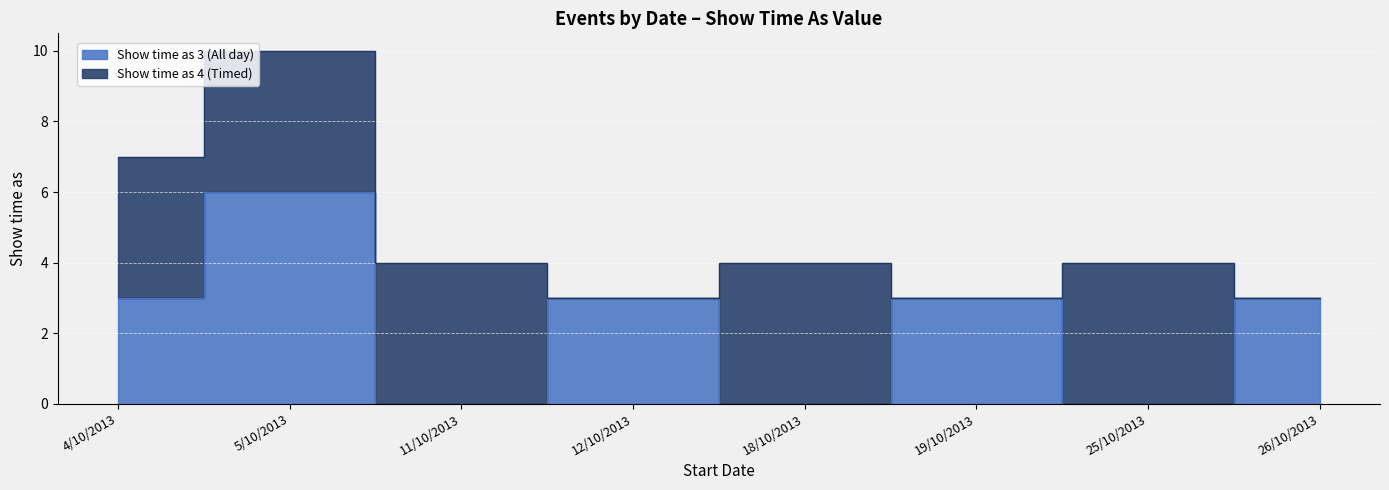

Rank the categories by value from highest to lowest.

5/10/2013, 4/10/2013, 12/10/2013, 19/10/2013, 26/10/2013, 11/10/2013, 18/10/2013, 25/10/2013